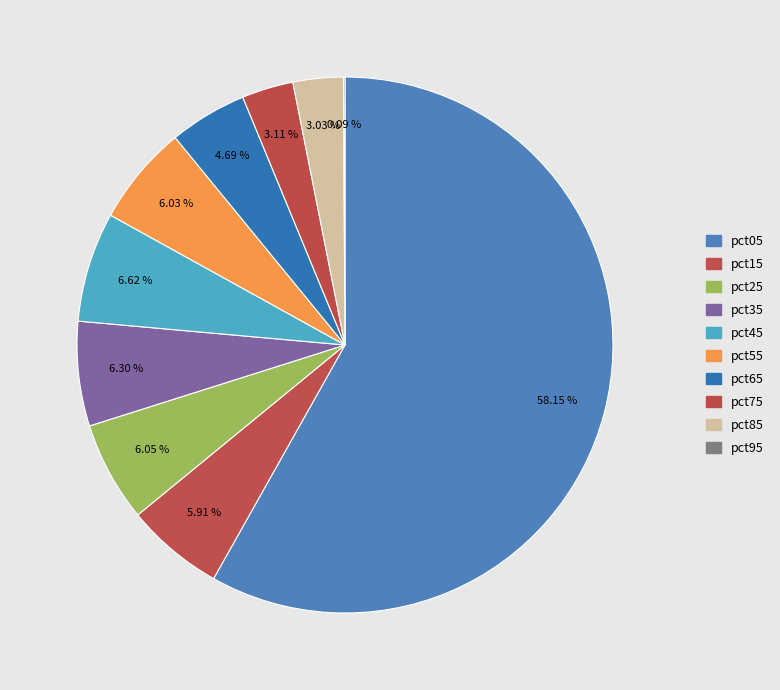

What is the smallest slice in the pie chart?

pct95